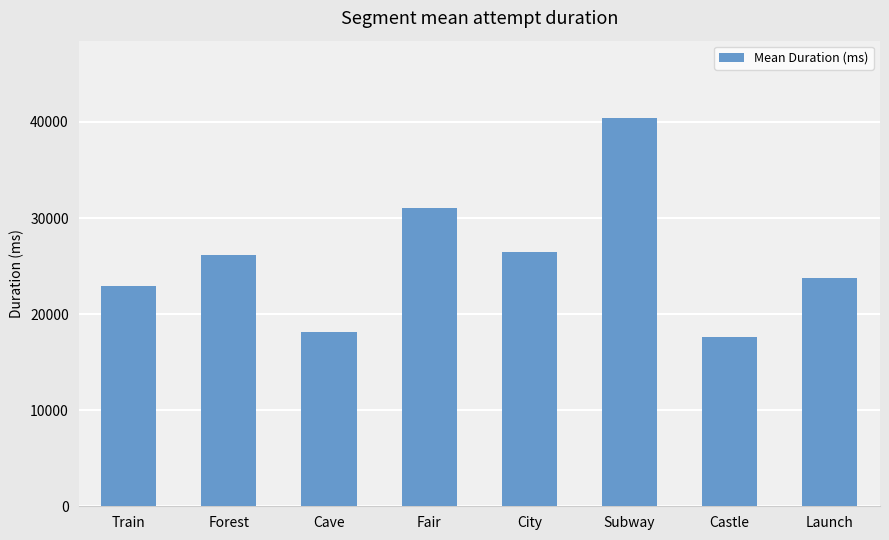

Reading left to right, list all the values displayed in this chart.

Train=22889.3	Forest=26112.8	Cave=18189.2	Fair=31084.8	City=26431.2	Subway=40385.3	Castle=17658.2	Launch=23708.8